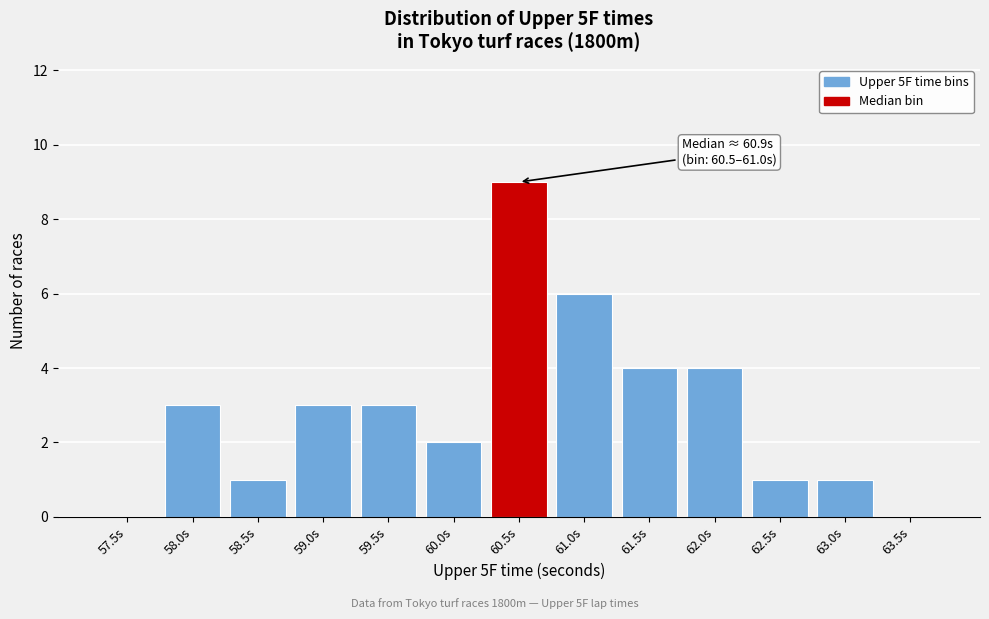

Reading right to left, list all the values displayed in this chart.

63.5s=0	63.0s=1	62.5s=1	62.0s=4	61.5s=4	61.0s=6	60.5s=9	60.0s=2	59.5s=3	59.0s=3	58.5s=1	58.0s=3	57.5s=0